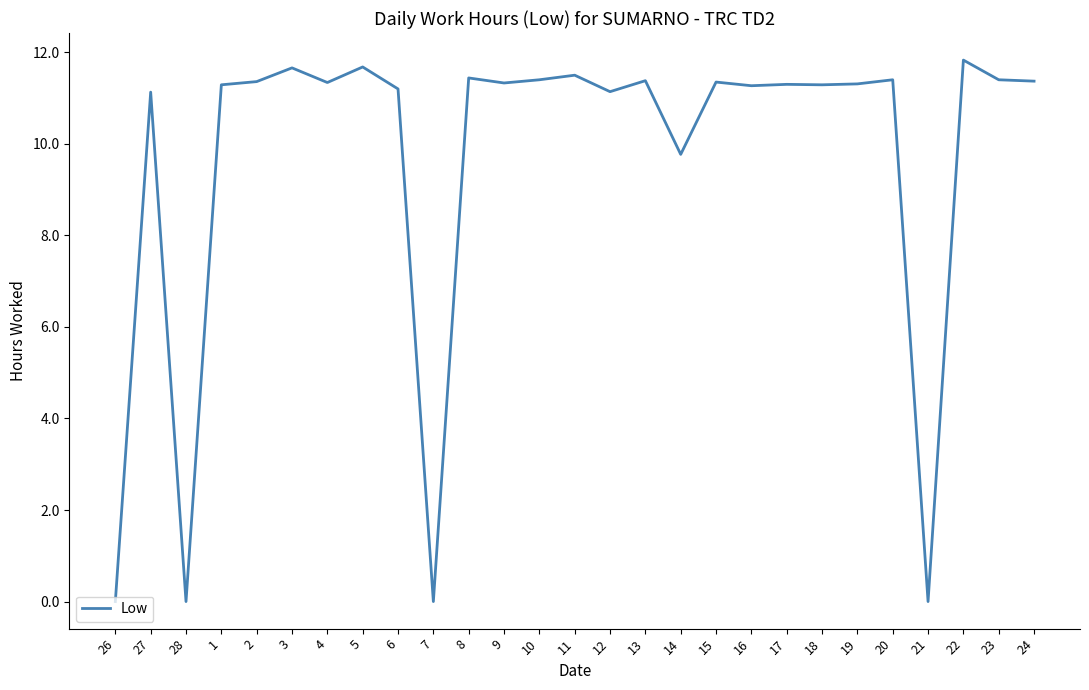

What is the difference between the maximum and minimum values?

11.8